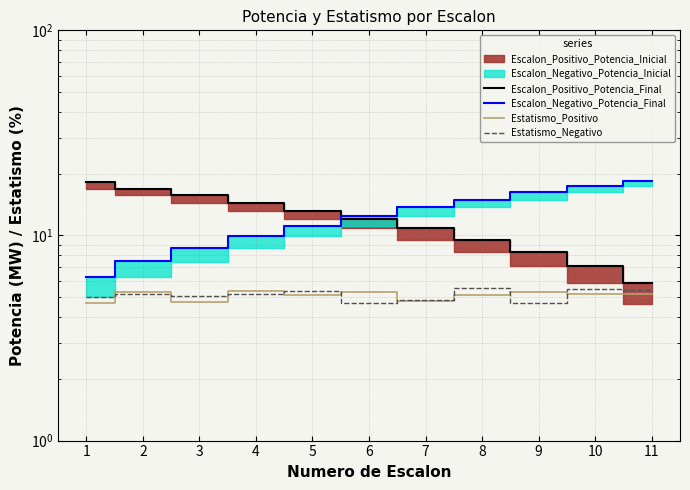

What is the value of the Estatismo_Negativo point at the 3rd from the left?

5.1